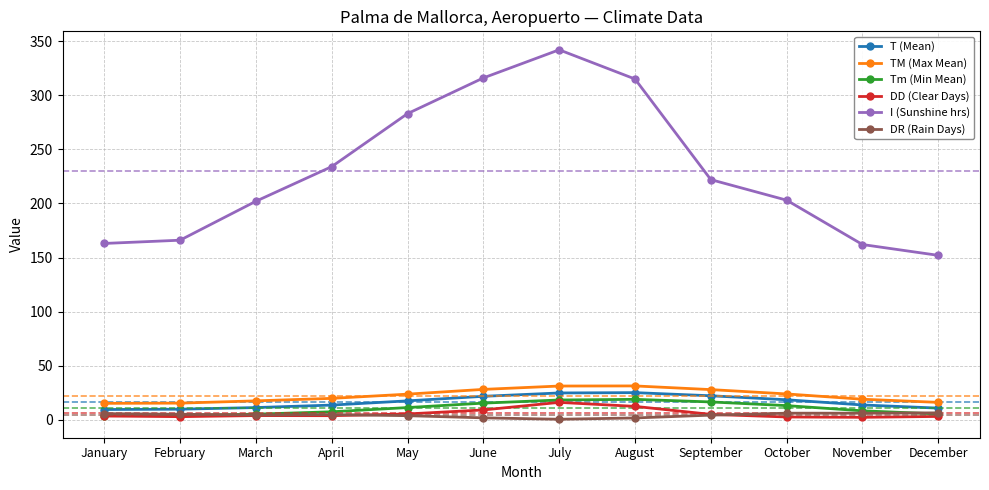

What is the value of the DR (Rain Days) point at the 12th from the left?

6.4